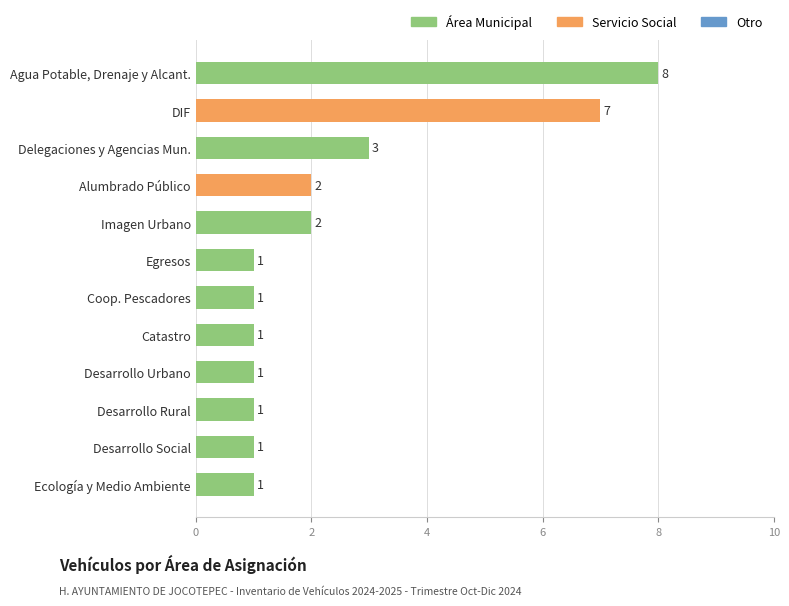

What is the sum of all values?

29